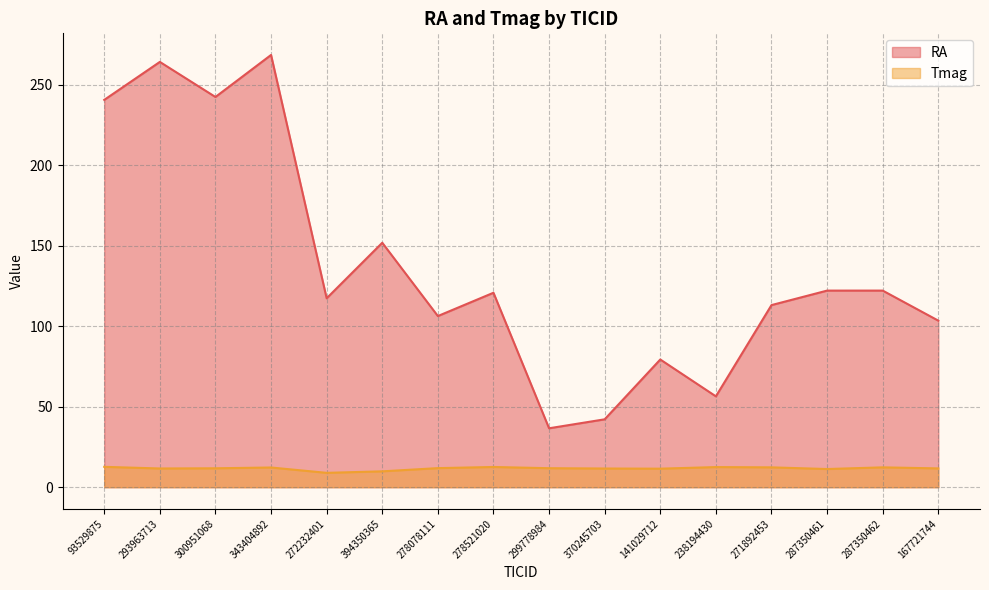

How many distinct data groups are displayed?

2